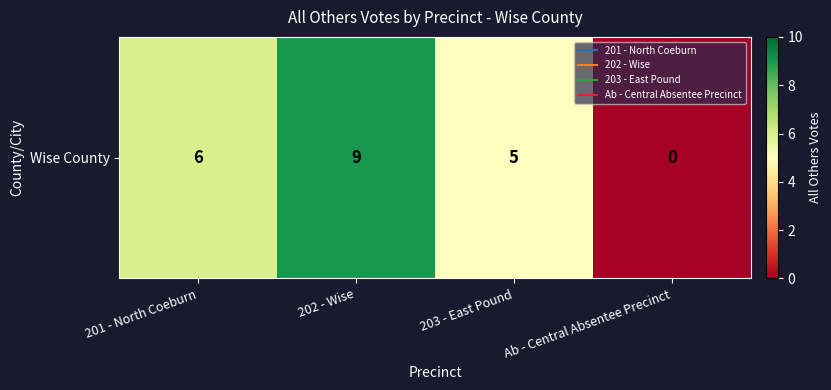

Which has a higher value, 202 - Wise or Ab - Central Absentee Precinct?

202 - Wise